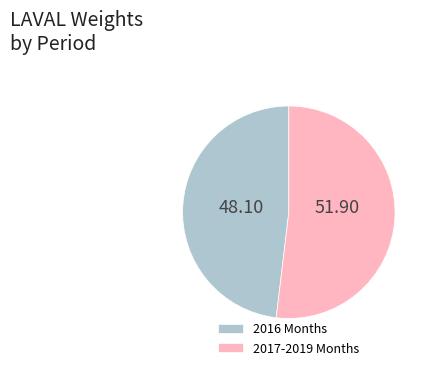

Which category has the smallest portion of the pie?

2016 Months